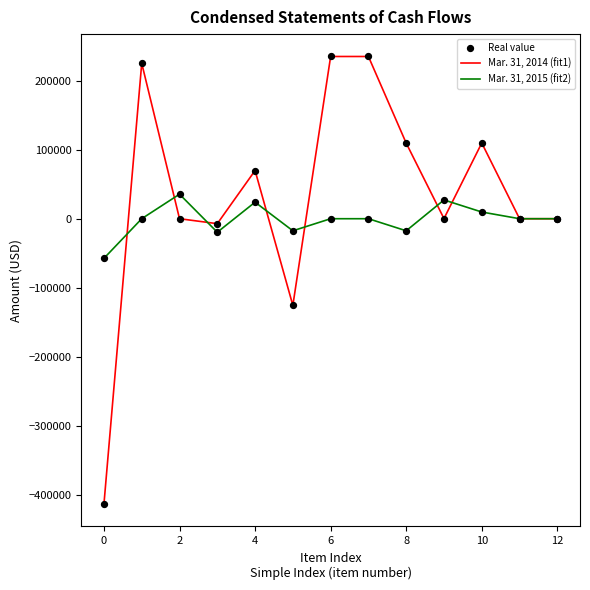

What is the maximum value shown in the chart?

235000